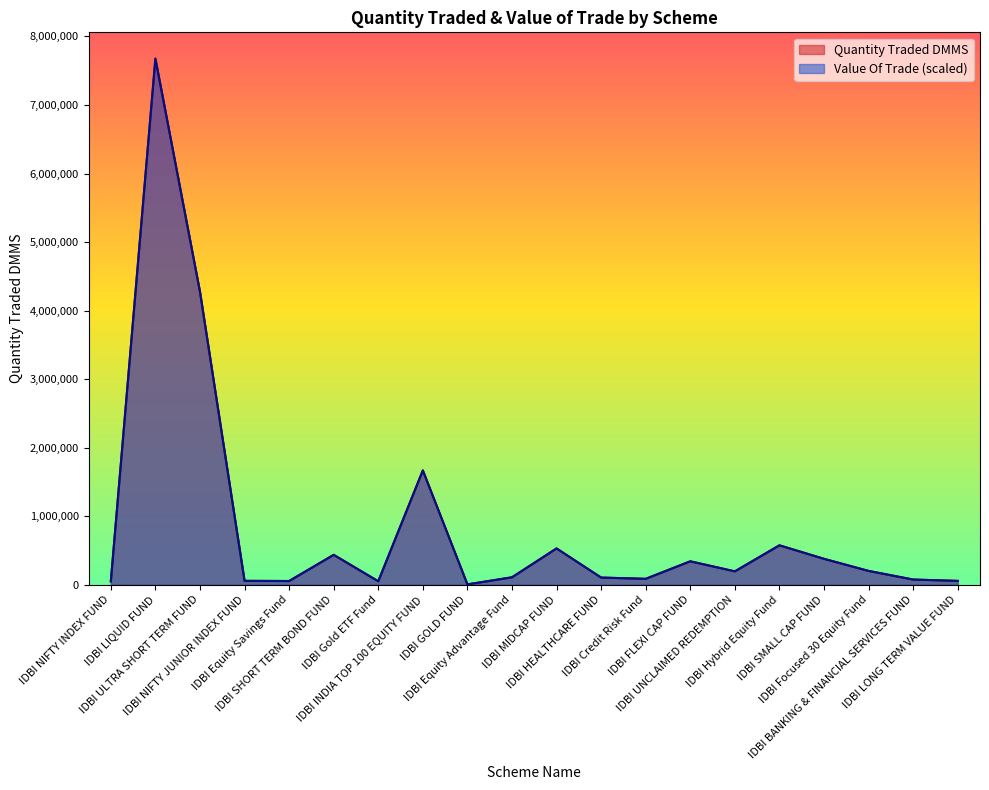

List the series in order of their overall mean, highest first.

Quantity Traded DMMS, Value Of Trade